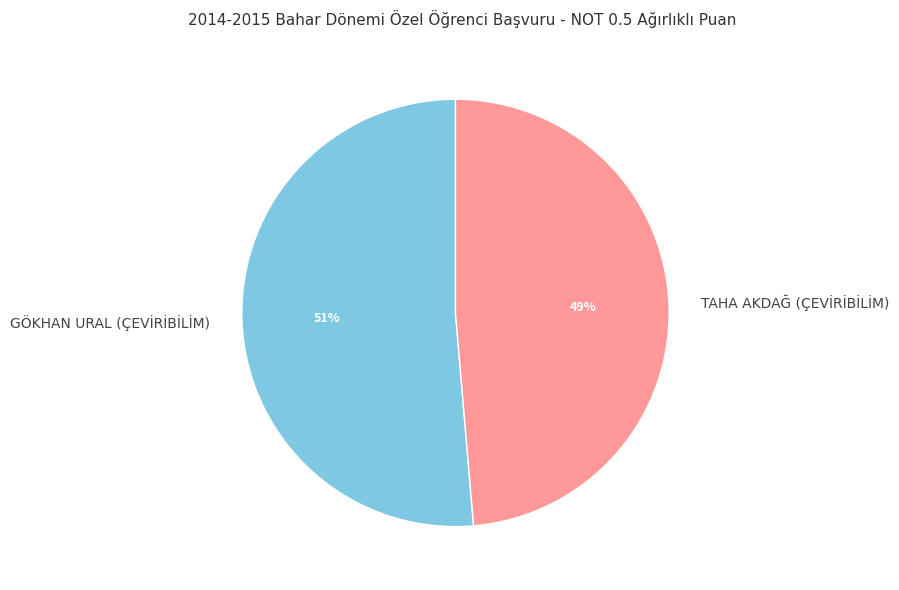

Rank the categories by value from lowest to highest.

TAHA AKDAĞ (ÇEVİRİBİLİM), GÖKHAN URAL (ÇEVİRİBİLİM)